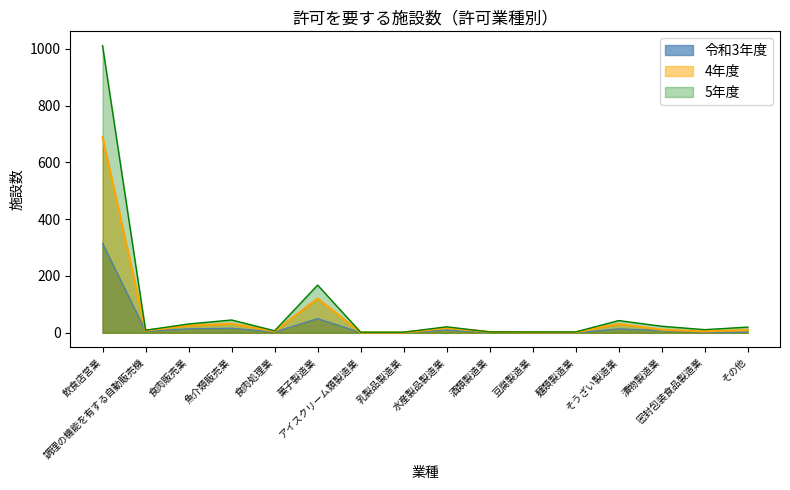

What is the label of the 10th point from the right?

アイスクリーム類製造業